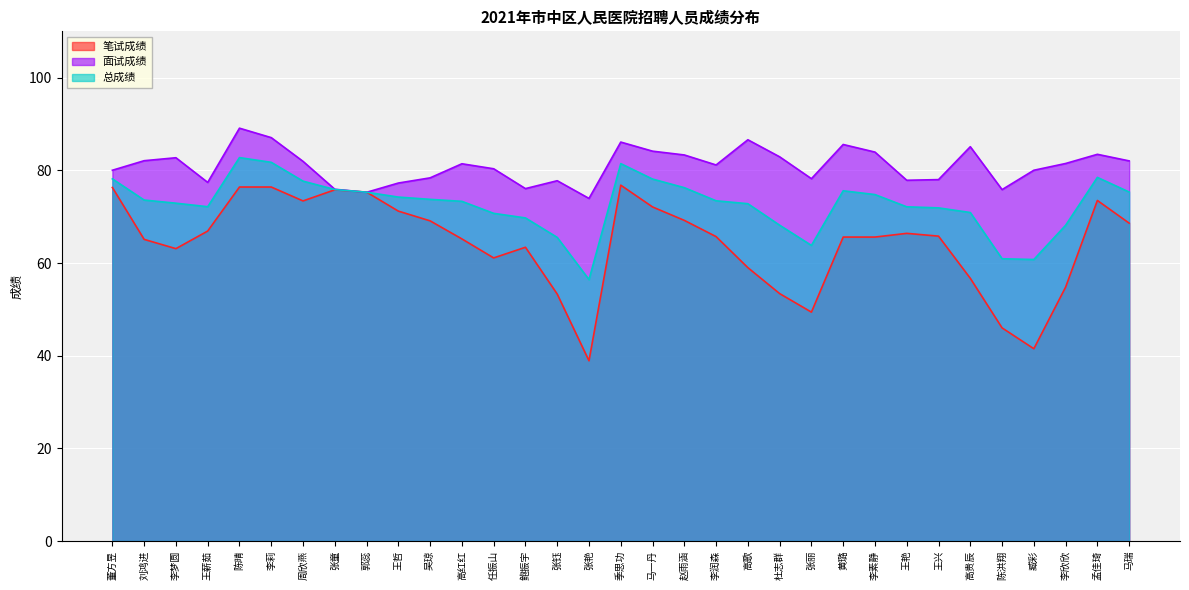

At 鲍振宇, list the series in order from largest to smallest.

面试成绩, 总成绩, 笔试成绩